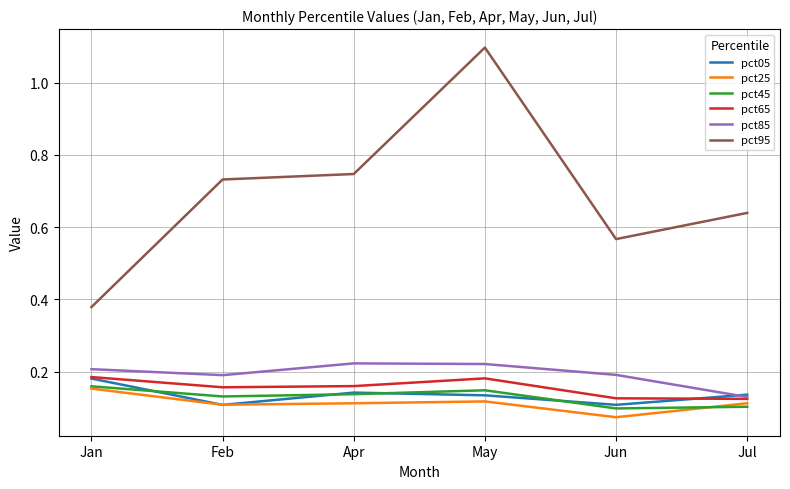

What is the total value across all series at Apr?

1.5